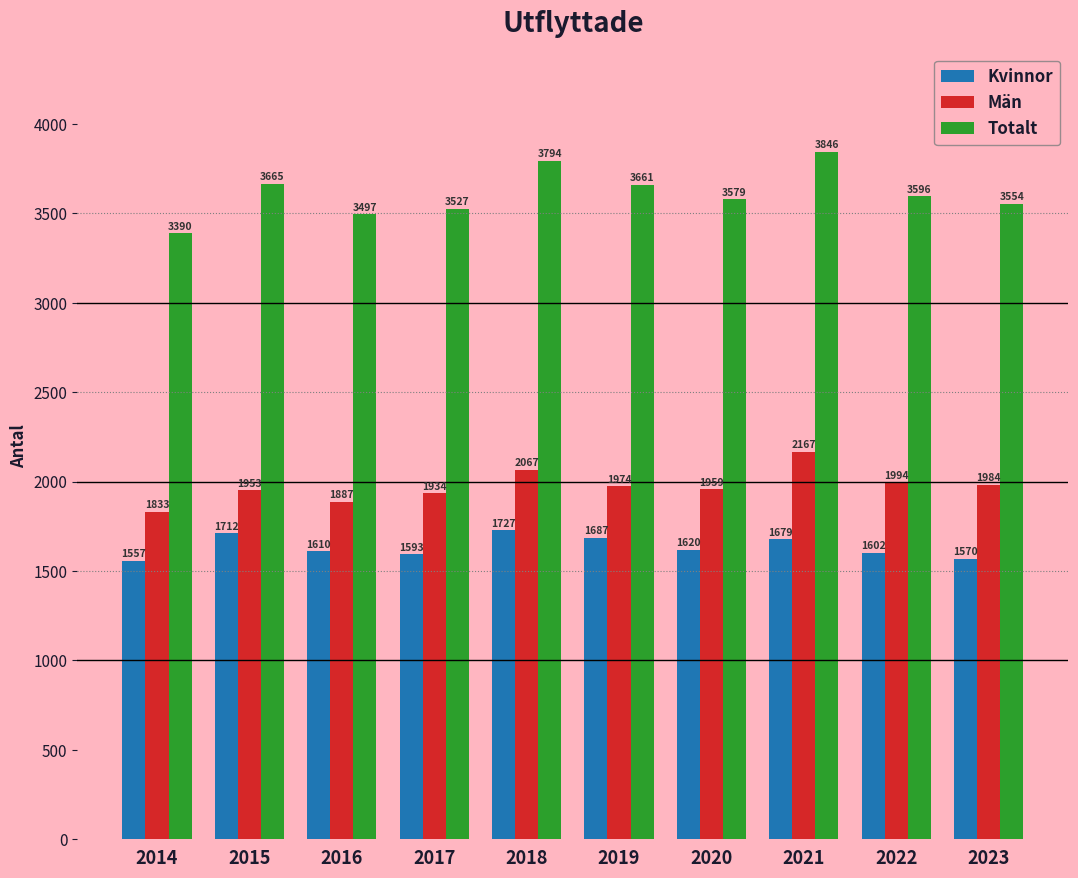

What is the value of the Totalt bar at the 3rd from the left?

3497